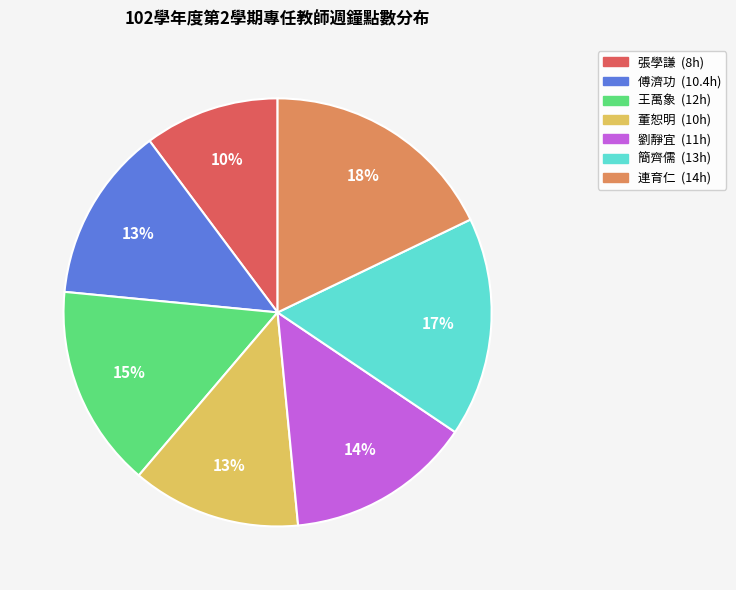

To the nearest percent, what percentage of the pie is 簡齊儒?

17%